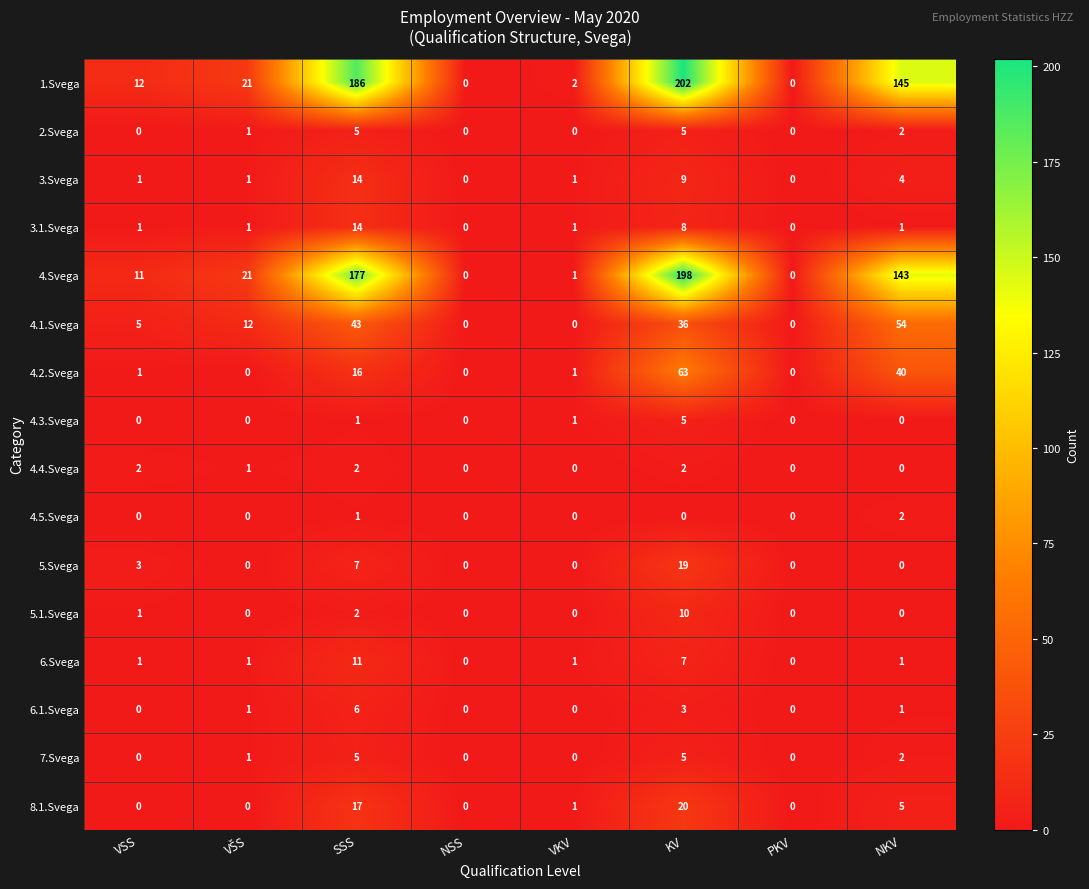

True or false: 3.Svega has a value of 1 at VSS.

True